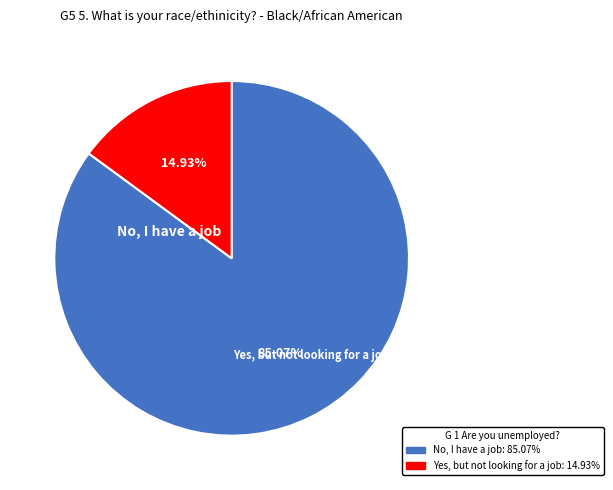

Does any single category account for the majority?

Yes